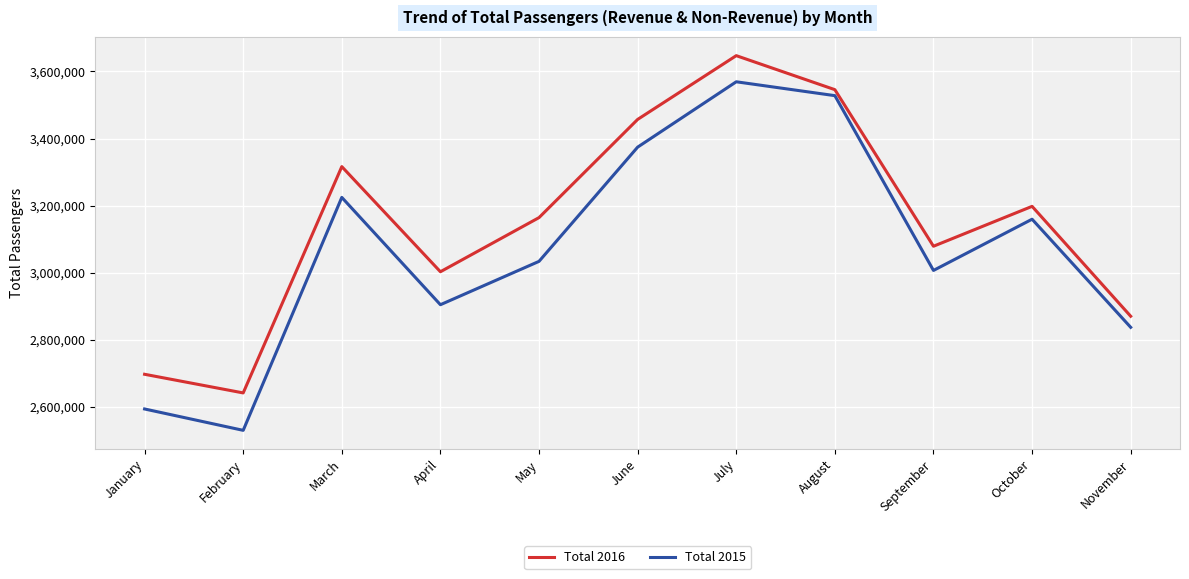

At which label does Total 2015 first exceed 3033893?

March